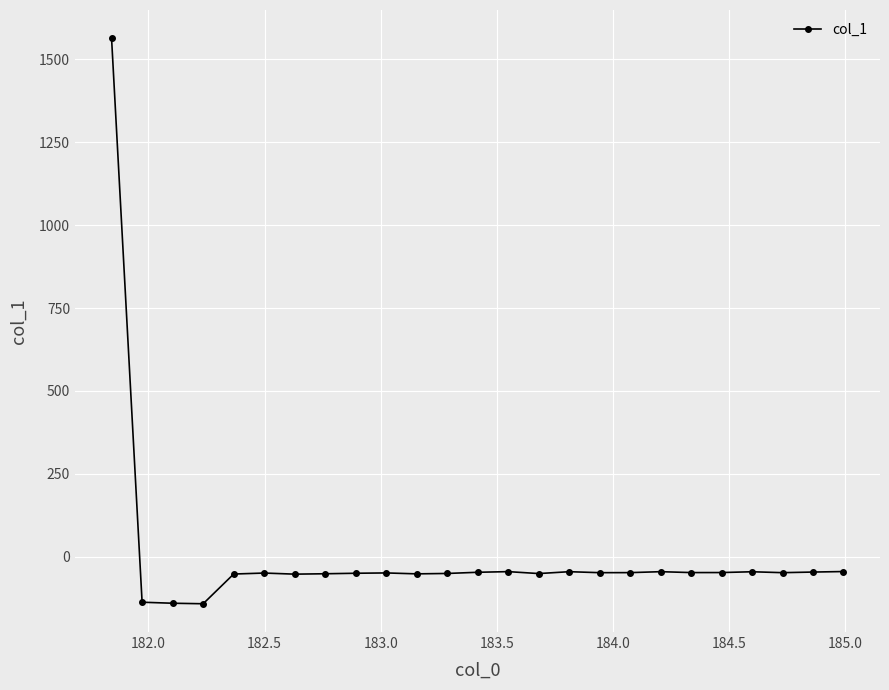

What is the sum of all values?

136.9